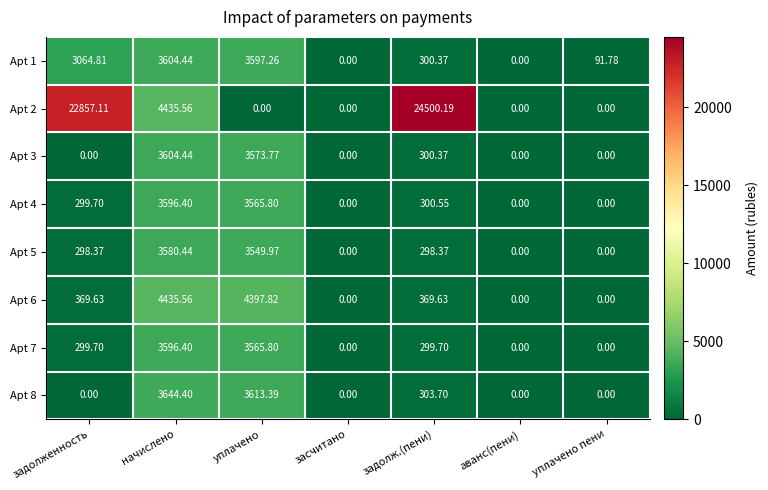

At which category is the sum across all series the highest?

начислено